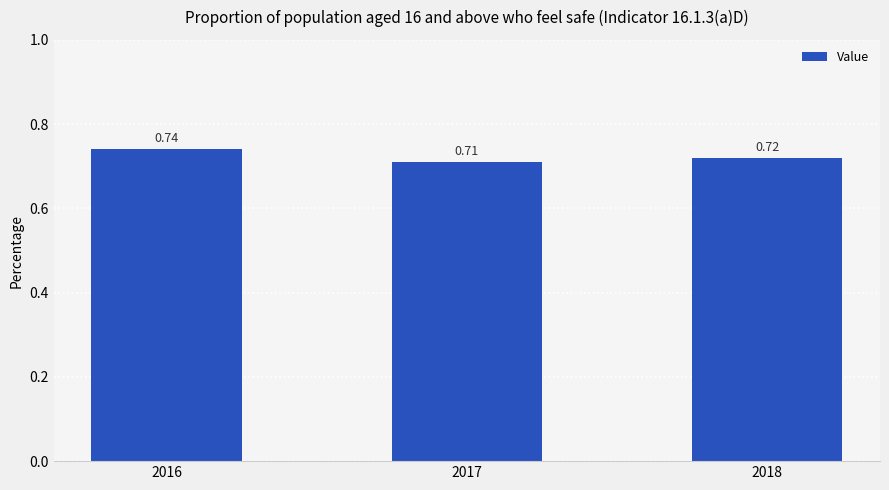

True or false: the data shows 0.5 at 2016.

False